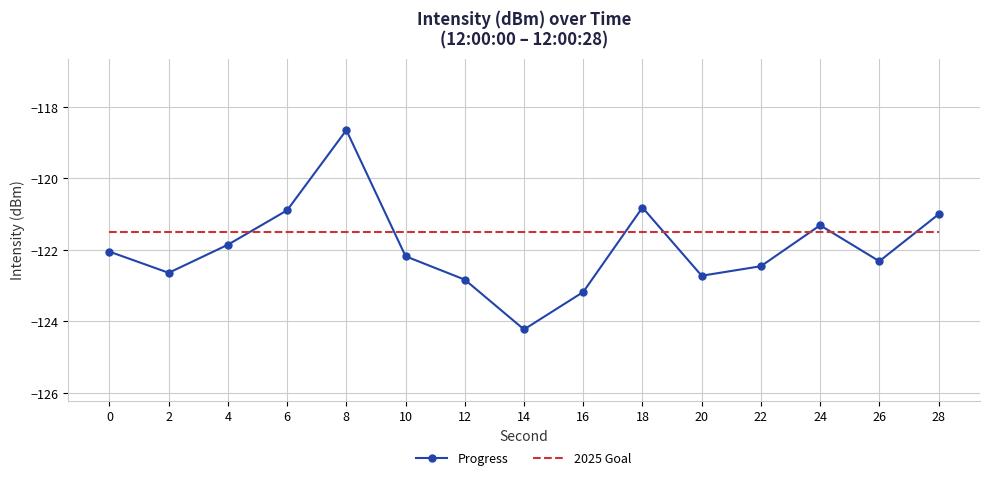

The value of Progress at 10 is -122.2. True or false?

True